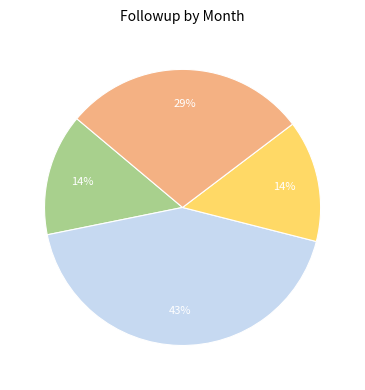

How many segments does this pie chart have?

4